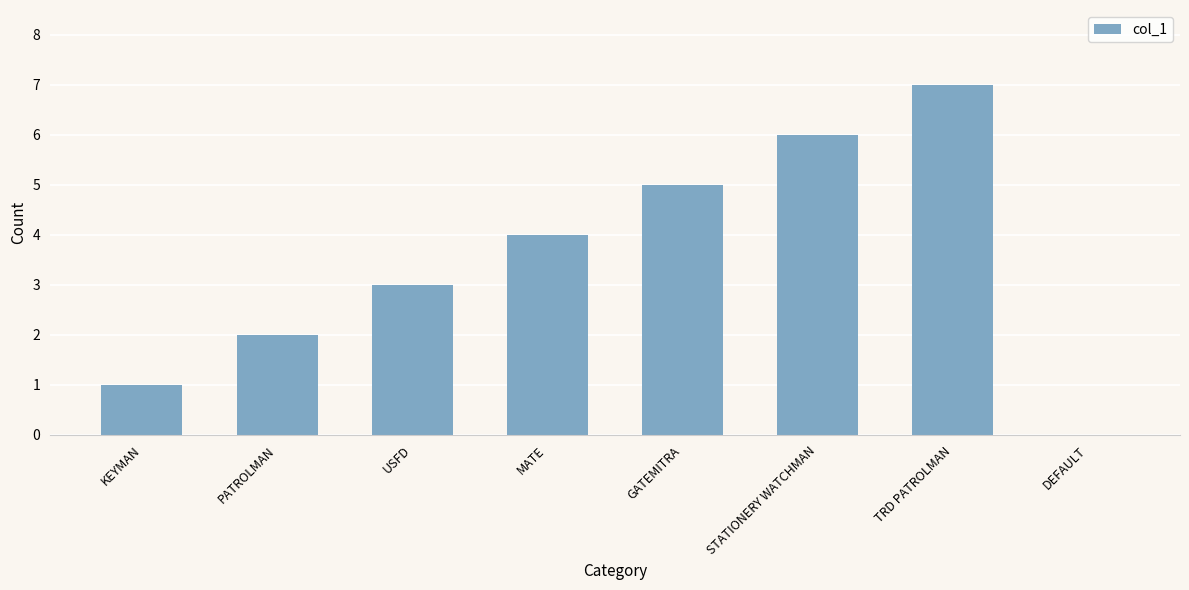

Where is the data nearest to the value 3?

USFD